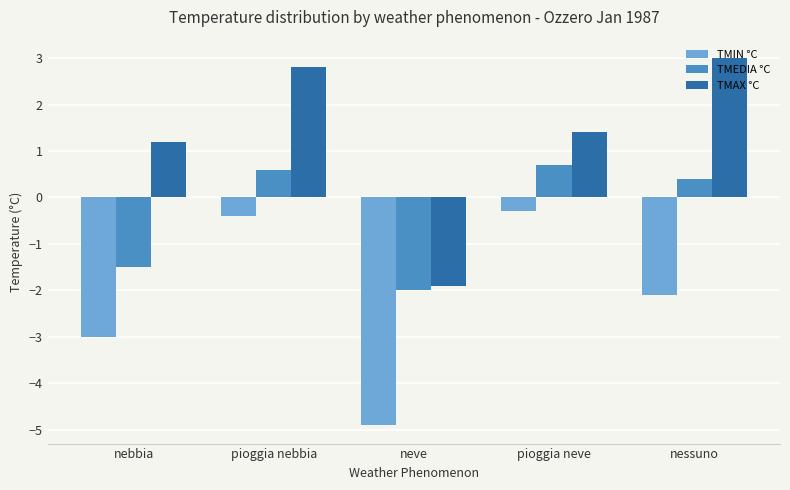

How many values in the TMIN °C series are below -2?

3